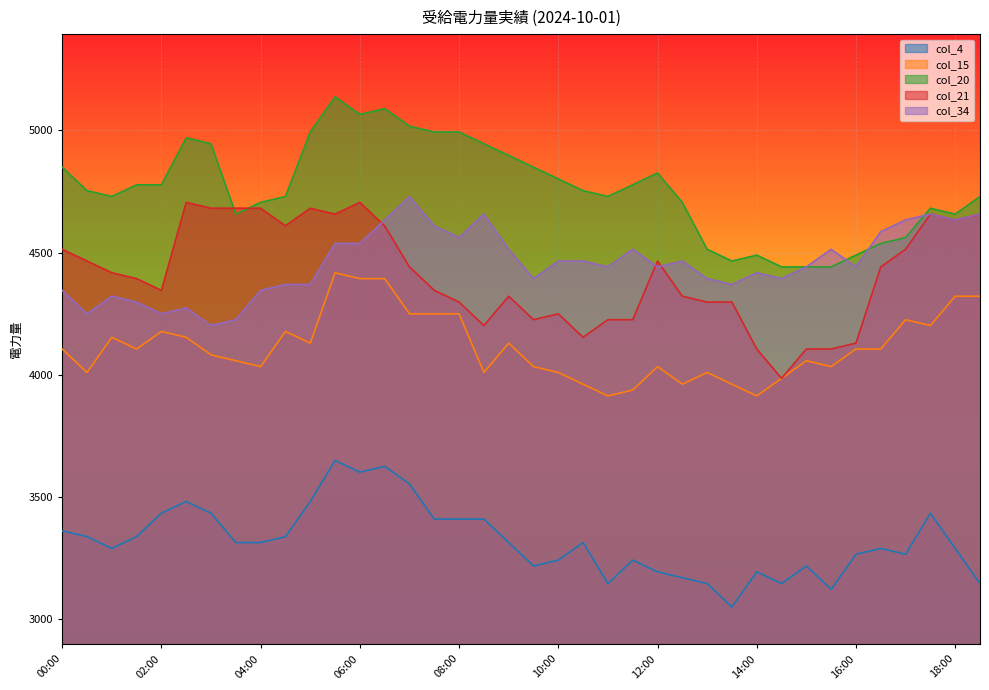

What is the average value of the col_15 series?

4114